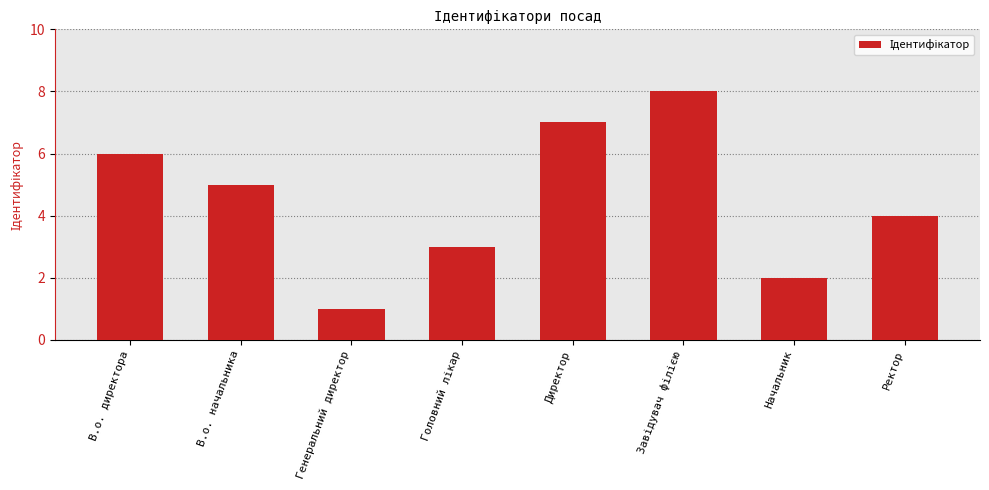

What is the label of the 1st bar from the right?

Ректор